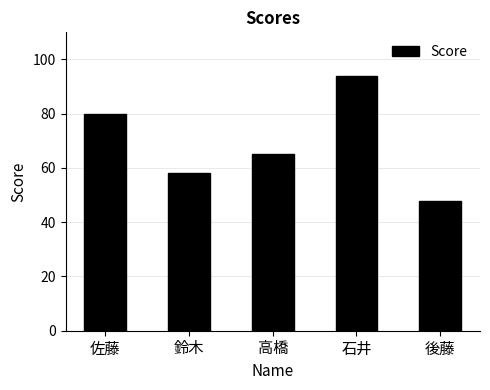

How many data points are less than 65?

2